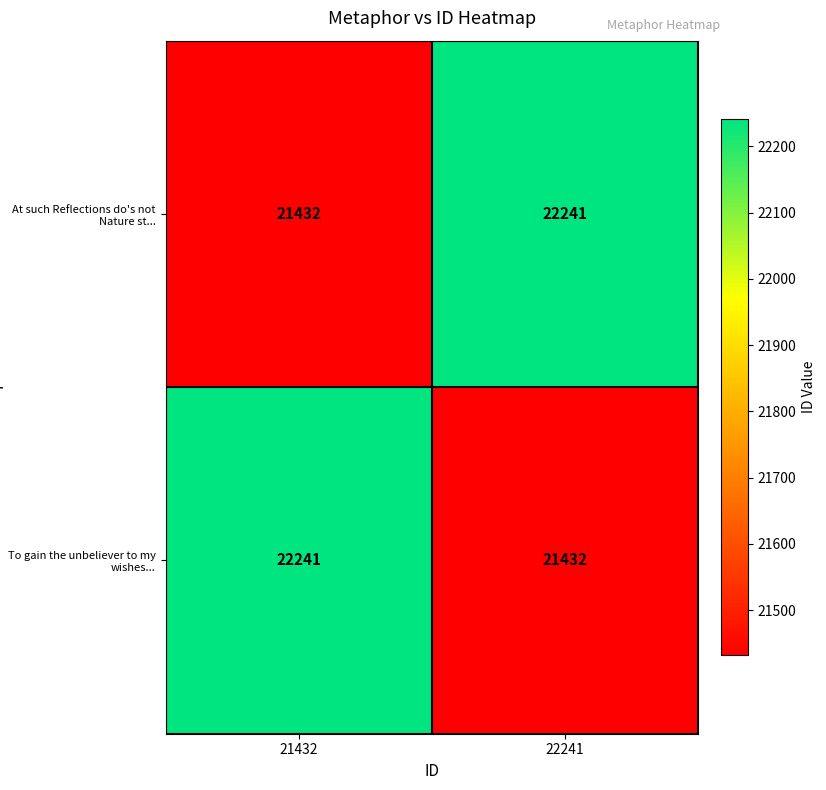

The At such Reflections do's not Nature st... series shows 22241 at 22241. True or false?

True